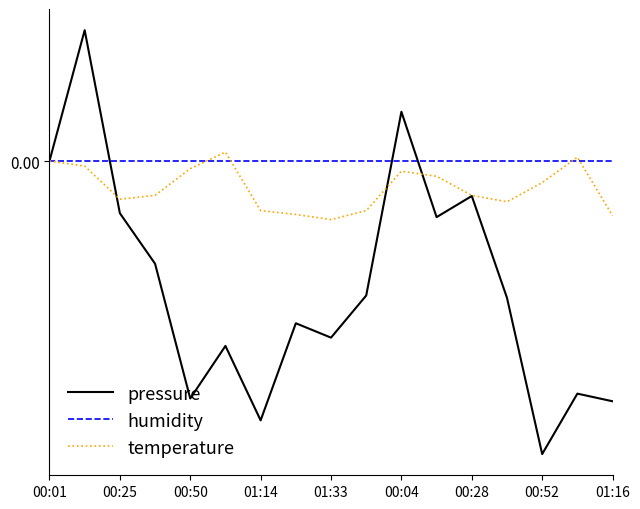

List the series in order of their overall mean, lowest first.

pressure, temperature, humidity